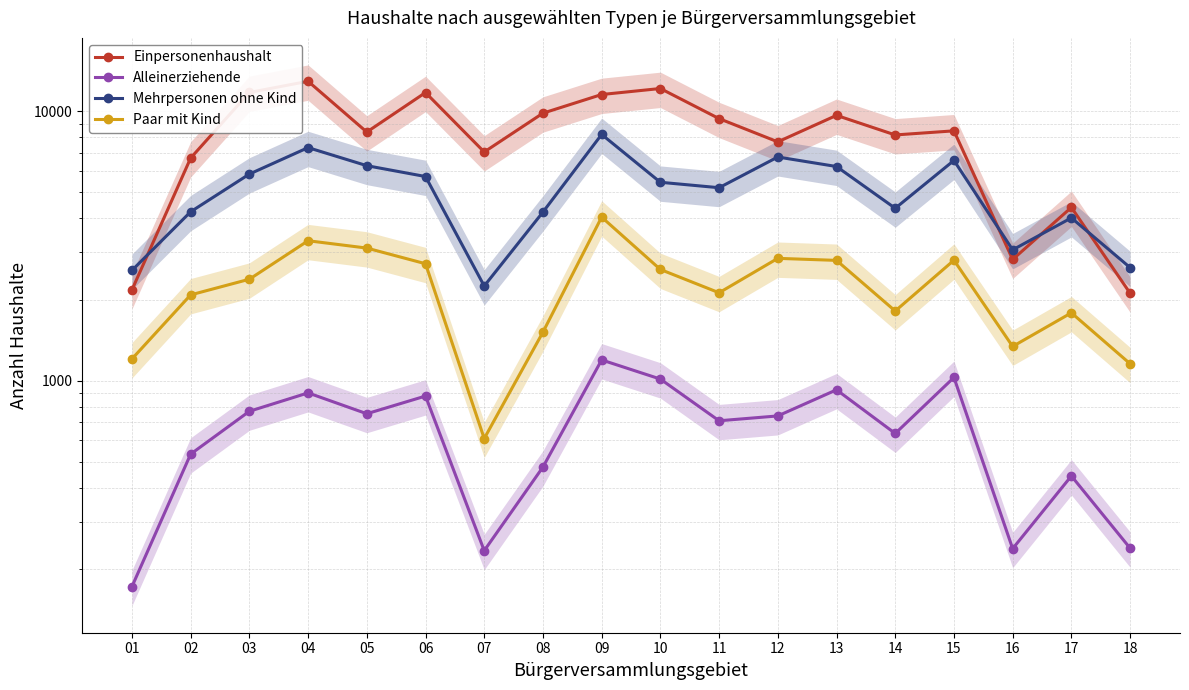

Reading right to left, transcribe all the data shown in this chart.

Einpersonenhaushalt: 2112	4397	2818	8459	8167	9655	7699	9390	12146	11538	9838	7061	11733	8372	12920	11742	6704	2172
Alleinerziehende: 239	443	238	1028	637	925	740	710	1014	1194	478	234	877	754	901	770	534	172
Mehrpersonen ohne Kind: 2629	4021	3059	6568	4364	6236	6764	5203	5450	8203	4225	2246	5725	6281	7329	5846	4236	2566
Paar mit Kind: 1156	1786	1340	2800	1814	2796	2845	2120	2587	4046	1514	610	2717	3106	3307	2380	2082	1204